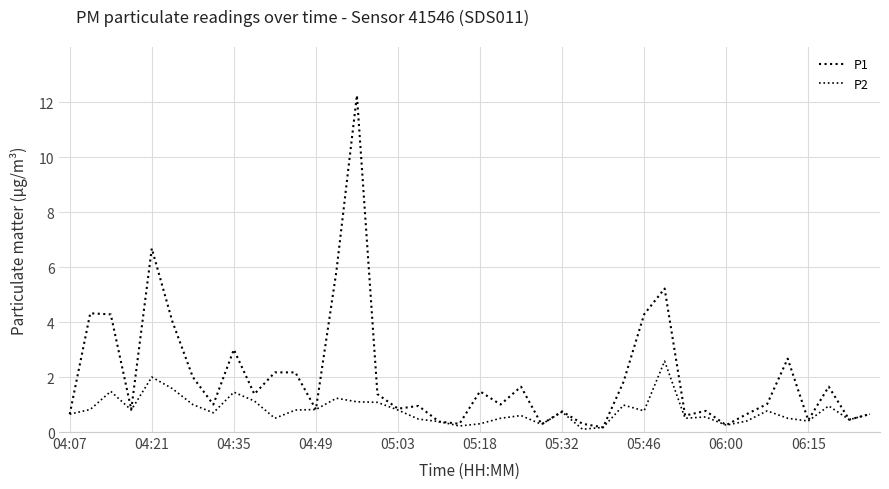

What is the value of the P2 point at the 6th from the left?

1.6